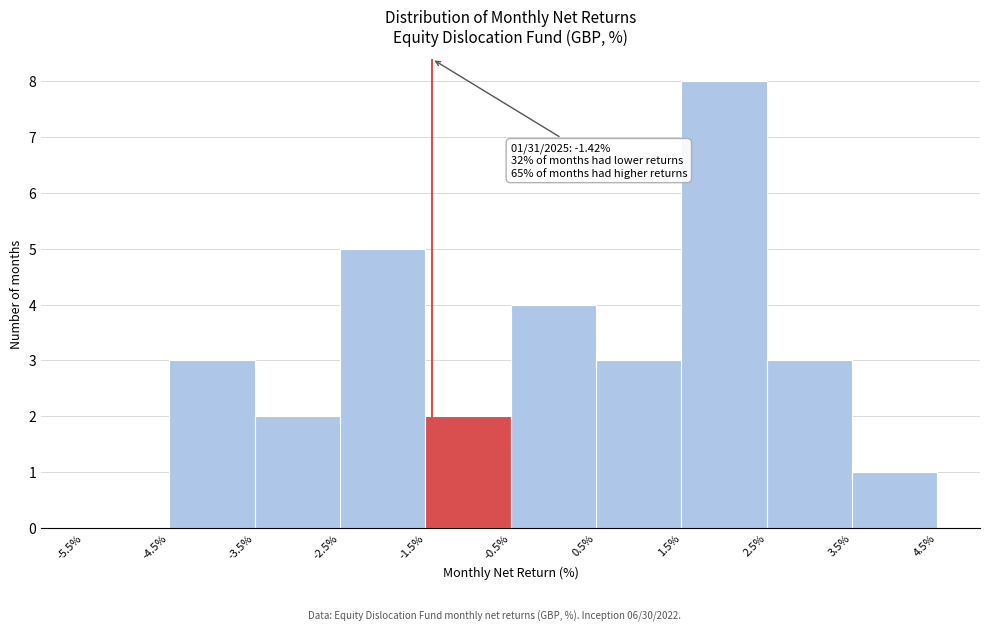

Which range on the x-axis has the tallest bar?

1.5% to 2.5%